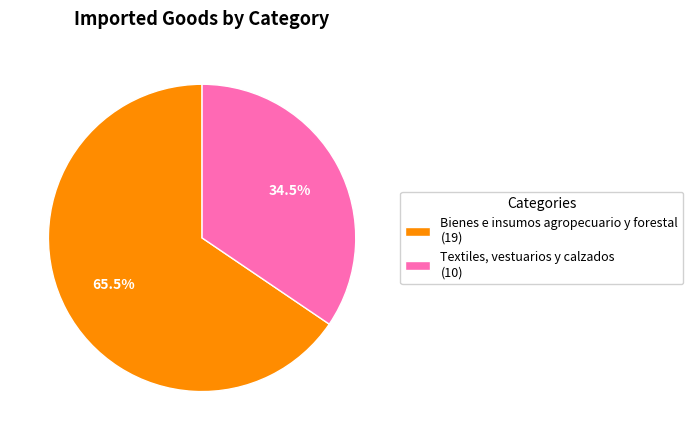

Between Bienes e insumos agropecuario y forestal and Textiles, vestuarios y calzados, which is larger?

Bienes e insumos agropecuario y forestal